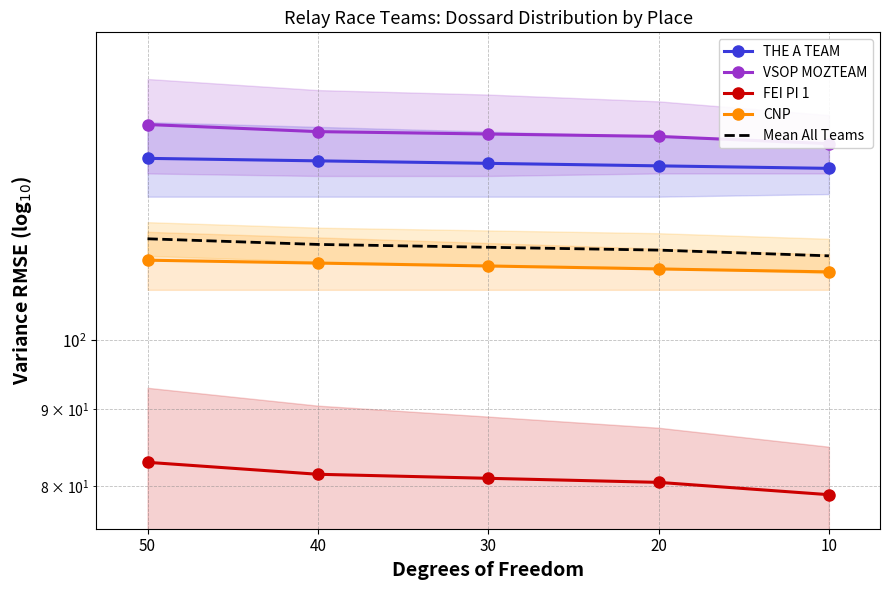

What is the difference between the CNP values at 30 and 40?

0.5